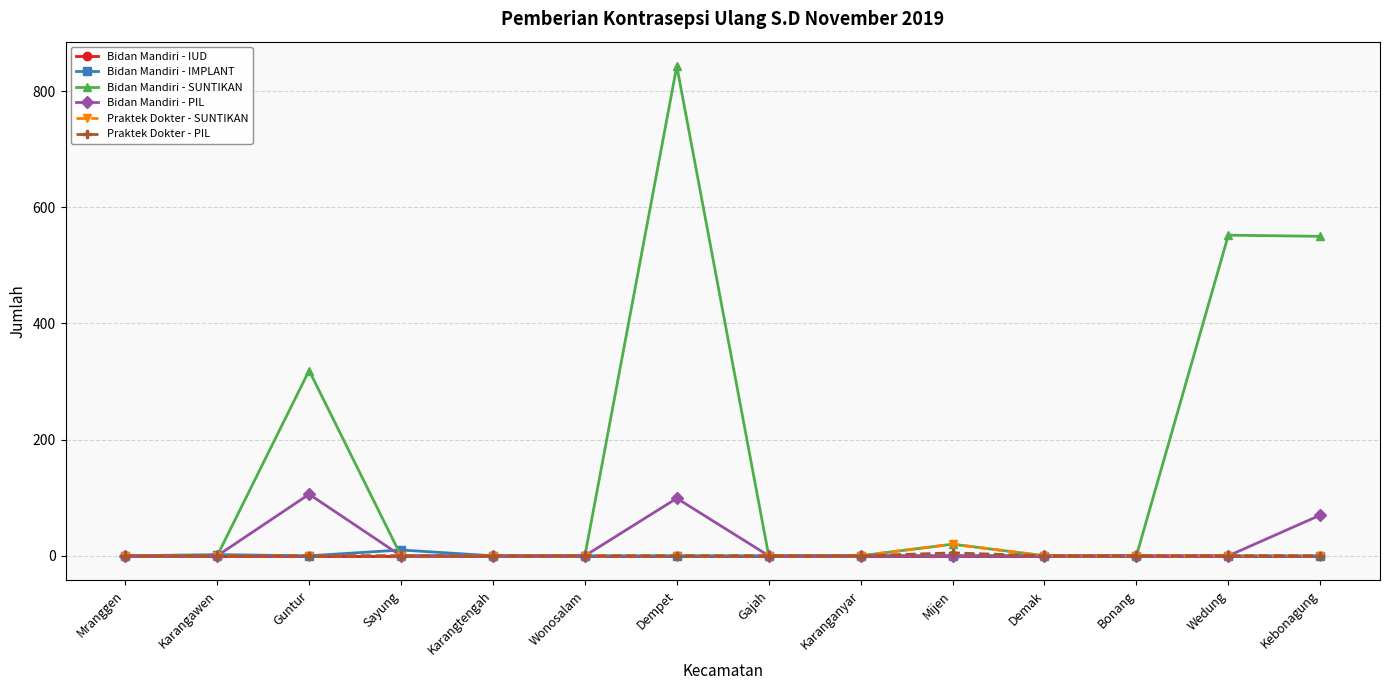

Count the number of data series in this chart.

6